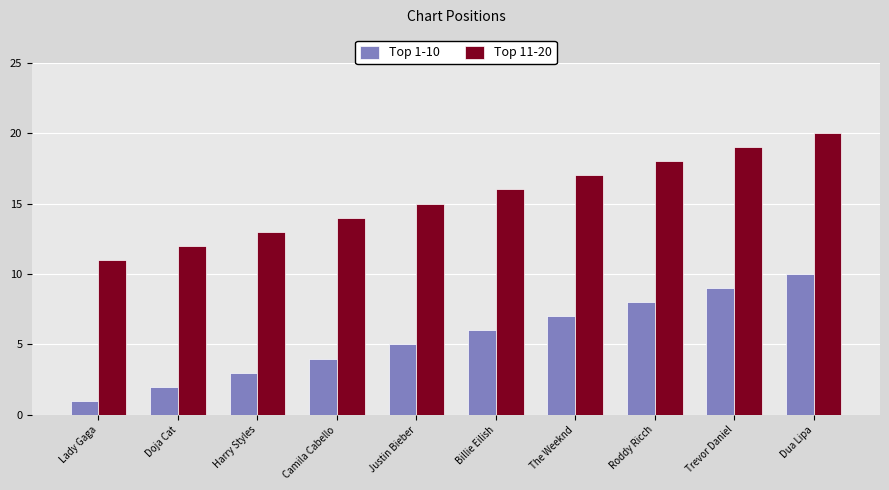

Which category has the highest value across all series?

Dua Lipa